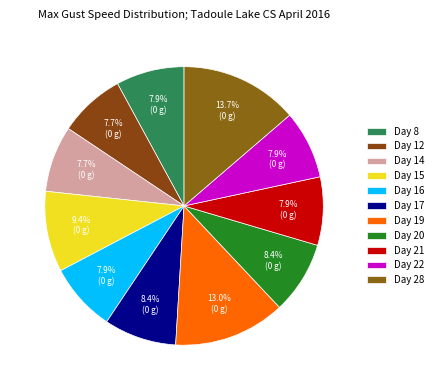

Rank the categories by value from highest to lowest.

Day 28, Day 19, Day 15, Day 17, Day 20, Day 8, Day 16, Day 21, Day 22, Day 12, Day 14